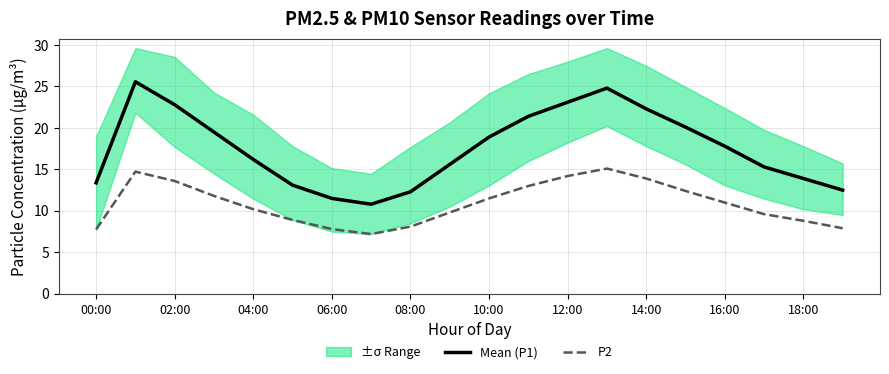

How many lines are shown in the chart?

2